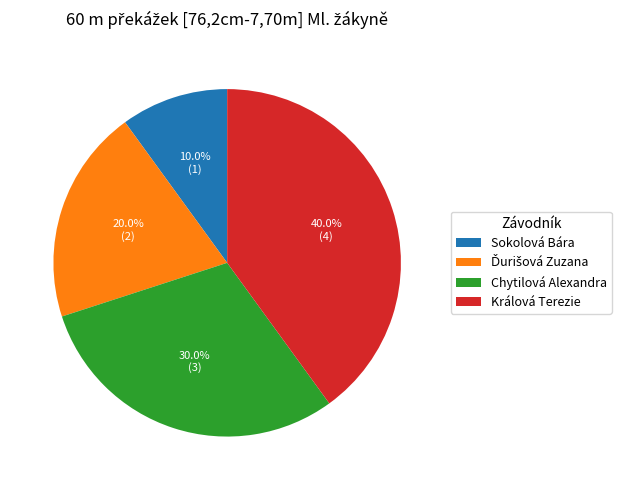

To the nearest percent, what is the difference between the largest and smallest slice percentages?

30%